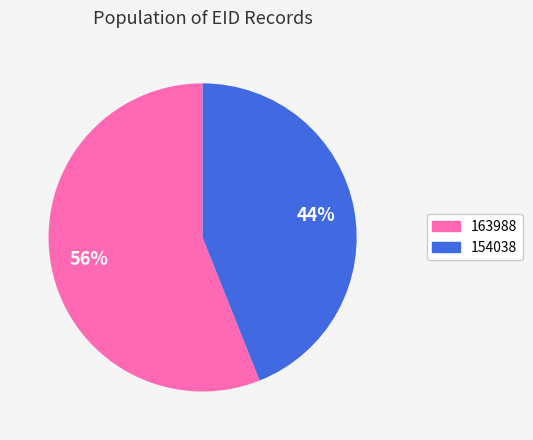

What is the ratio of the value at 163988 to the value at 154038?

1.3